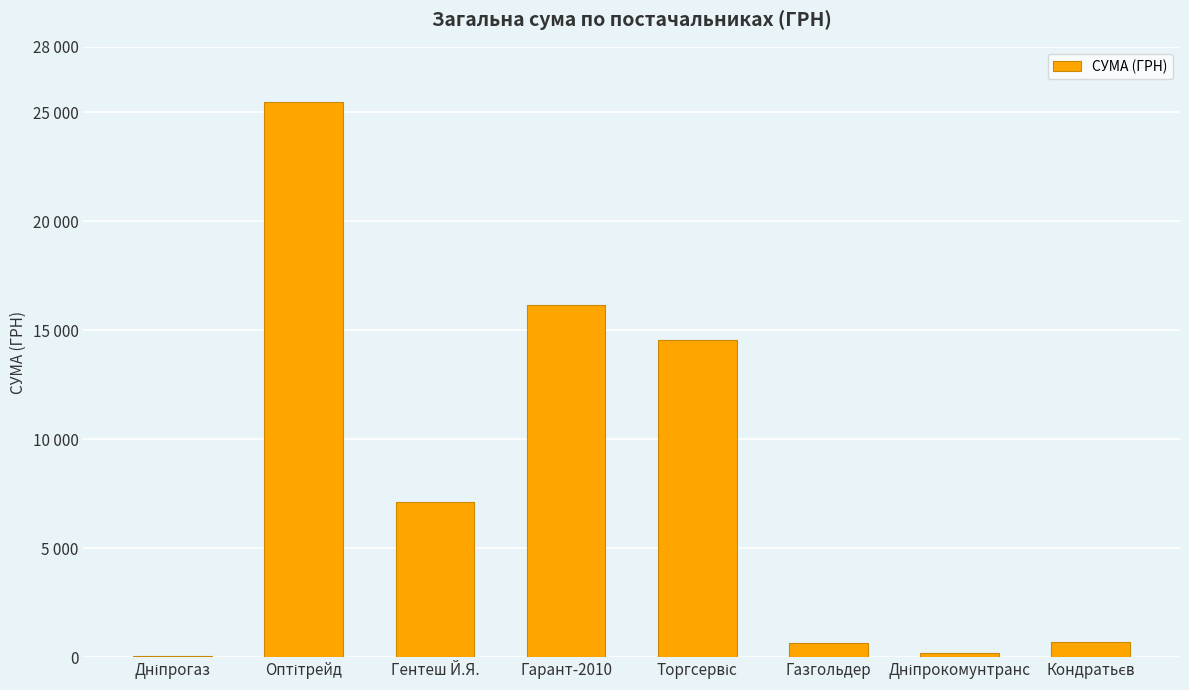

What is the minimum value shown in the chart?

77.4